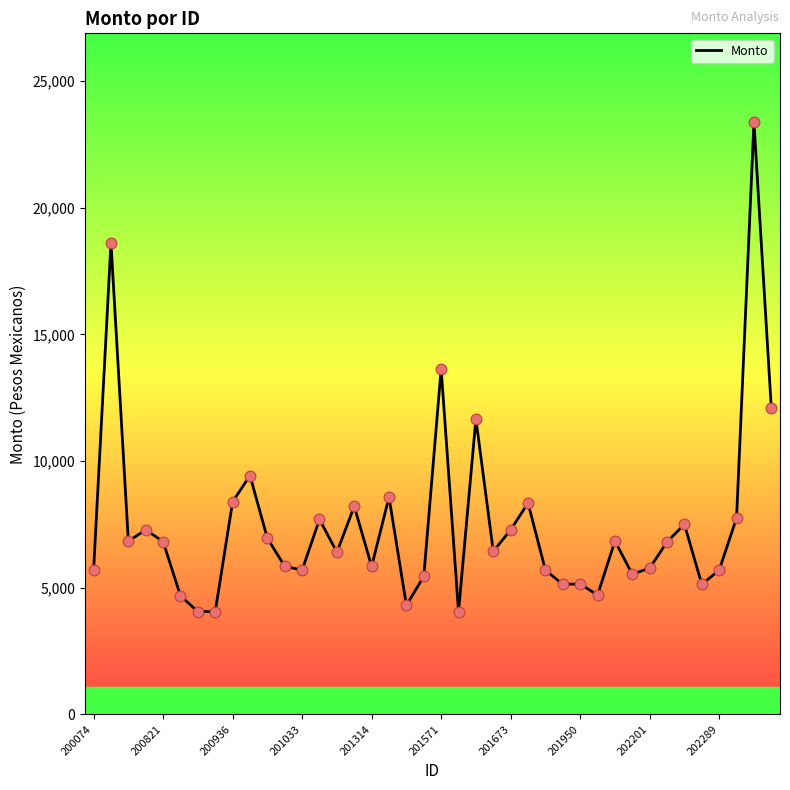

What is the minimum value shown in the chart?

4056.0